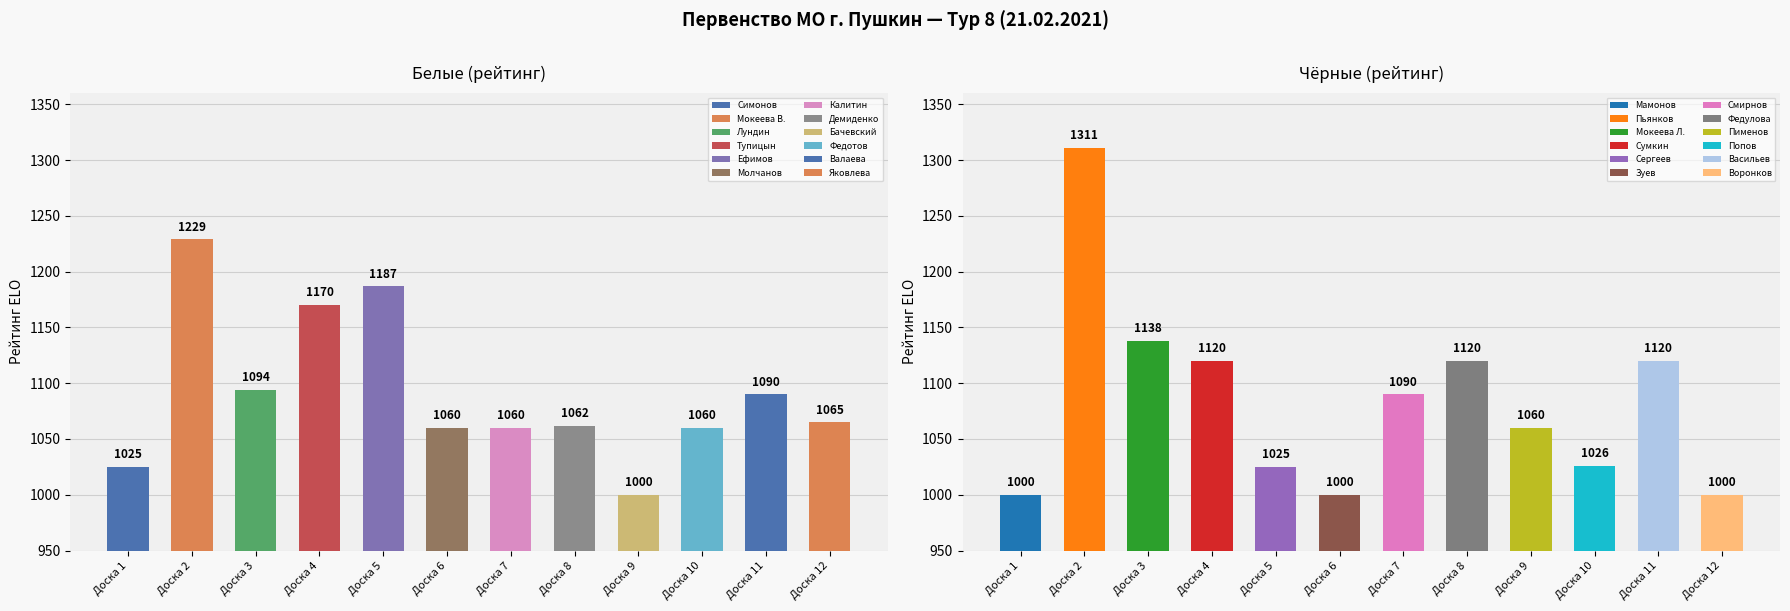

What is the minimum value shown in the chart?

1000